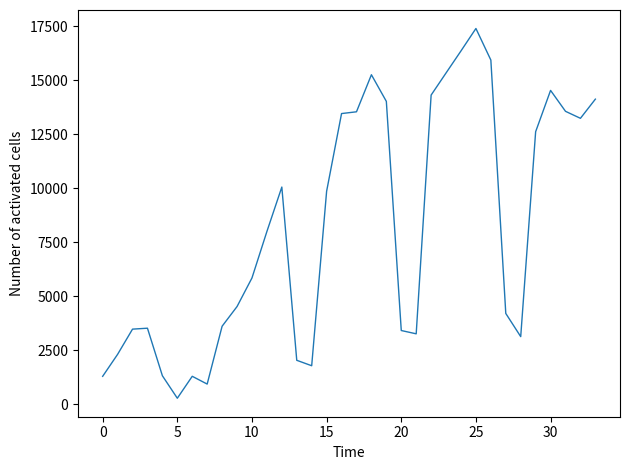

What is the maximum value shown in the chart?

17394